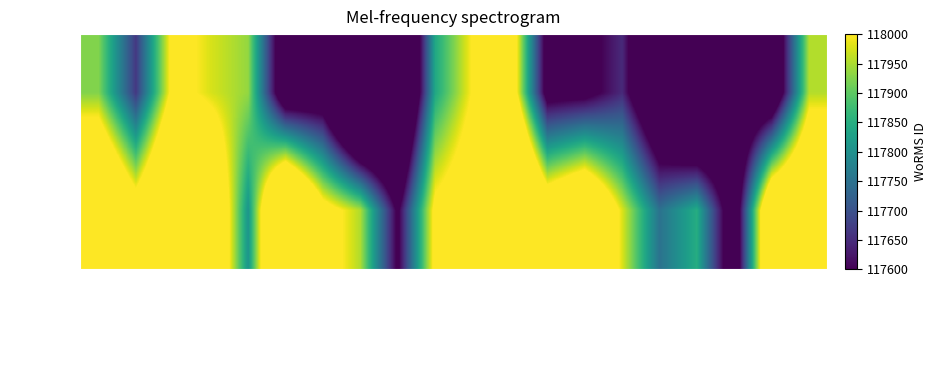

At Resource type, list the series in order from largest to smallest.

MTRC8, RAS40